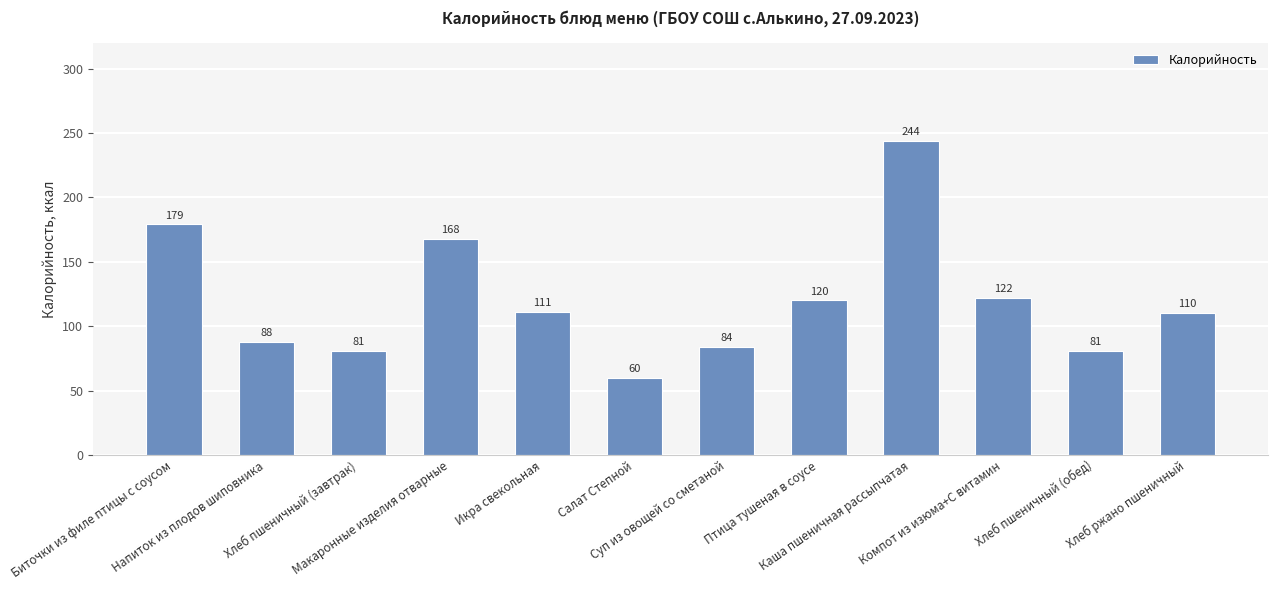

How many data points does each series have?

12